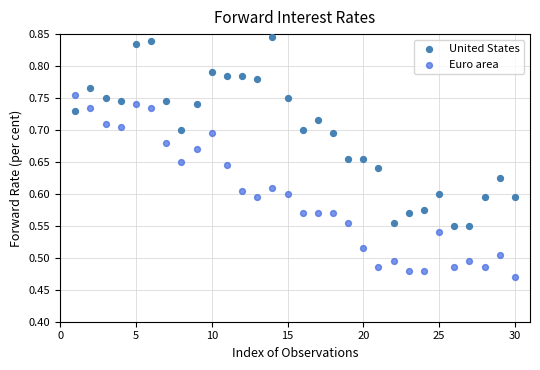

What are all the series names shown in the legend?

United States, Euro area